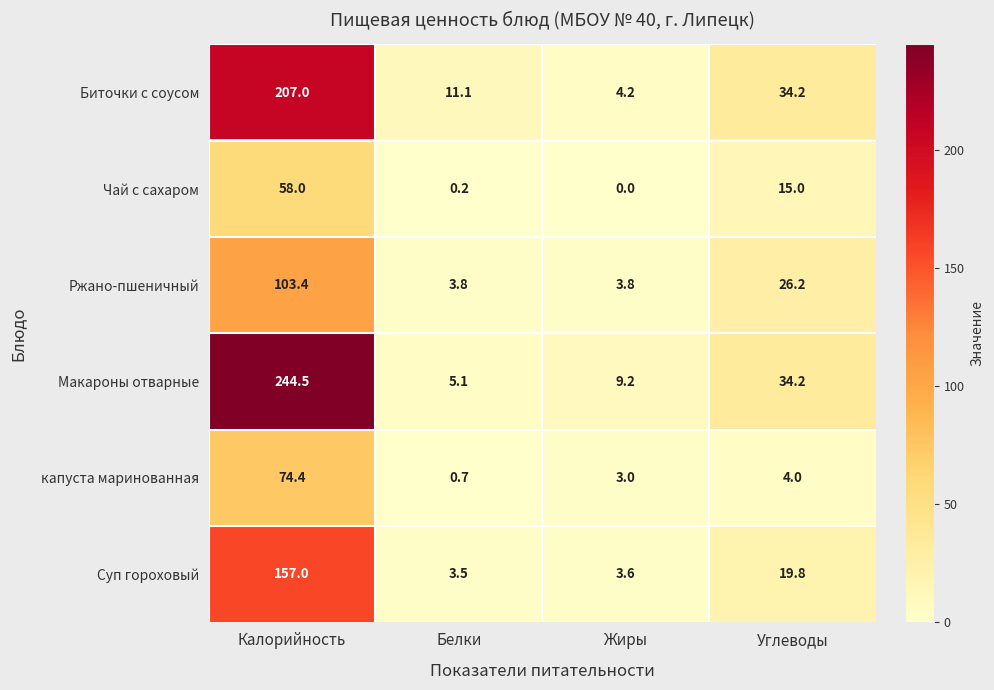

What is the sum of all Чай с сахаром values?

73.2